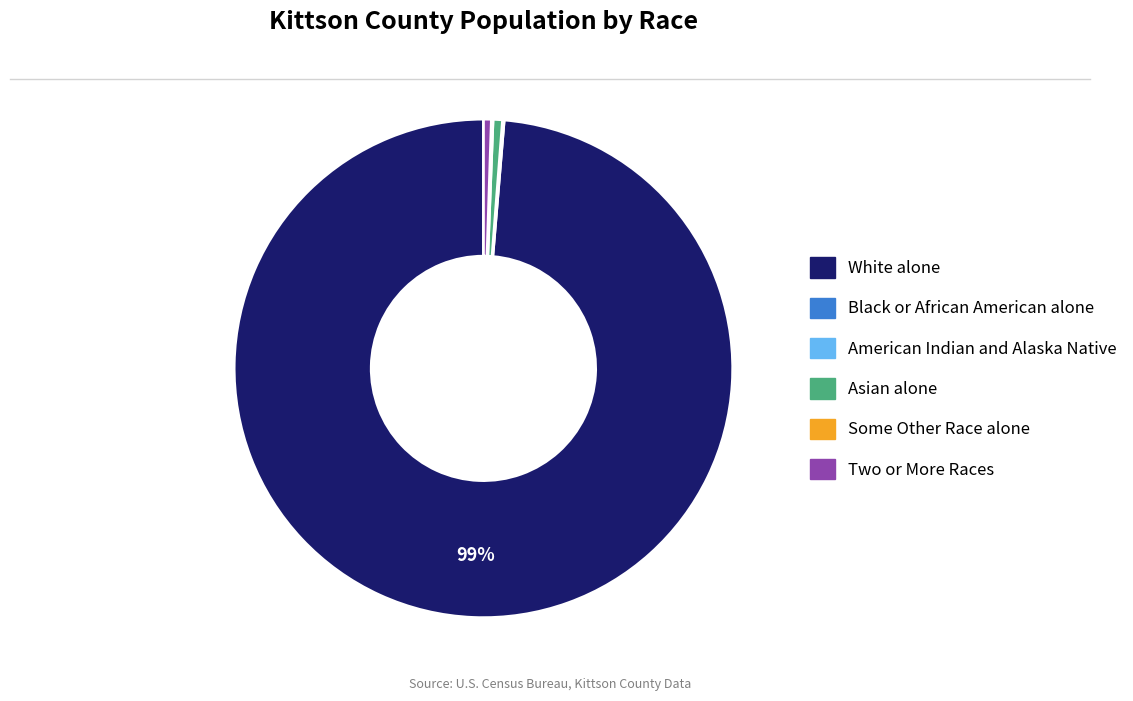

What percentage is the Asian alone slice, to the nearest percent?

1%